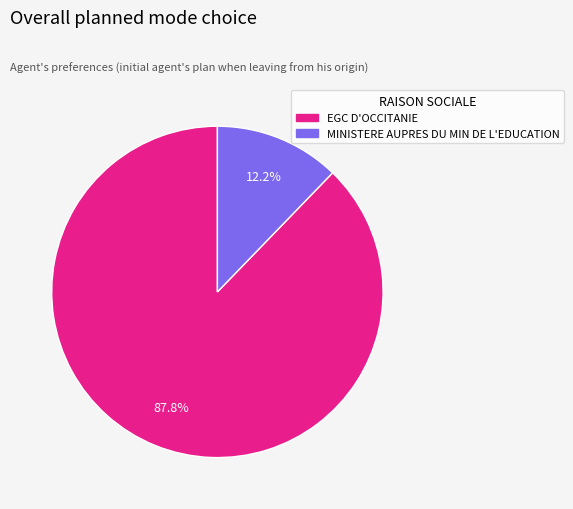

To the nearest percent, what is the combined percentage of MINISTERE AUPRES DU MIN DE L'EDUCATION and EGC D'OCCITANIE?

100%